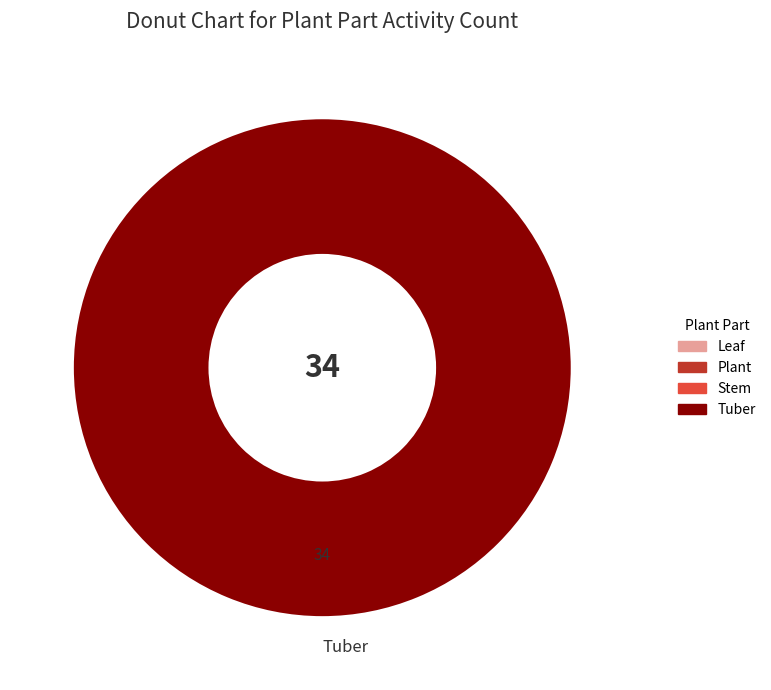

Is there a majority slice in this chart?

Yes